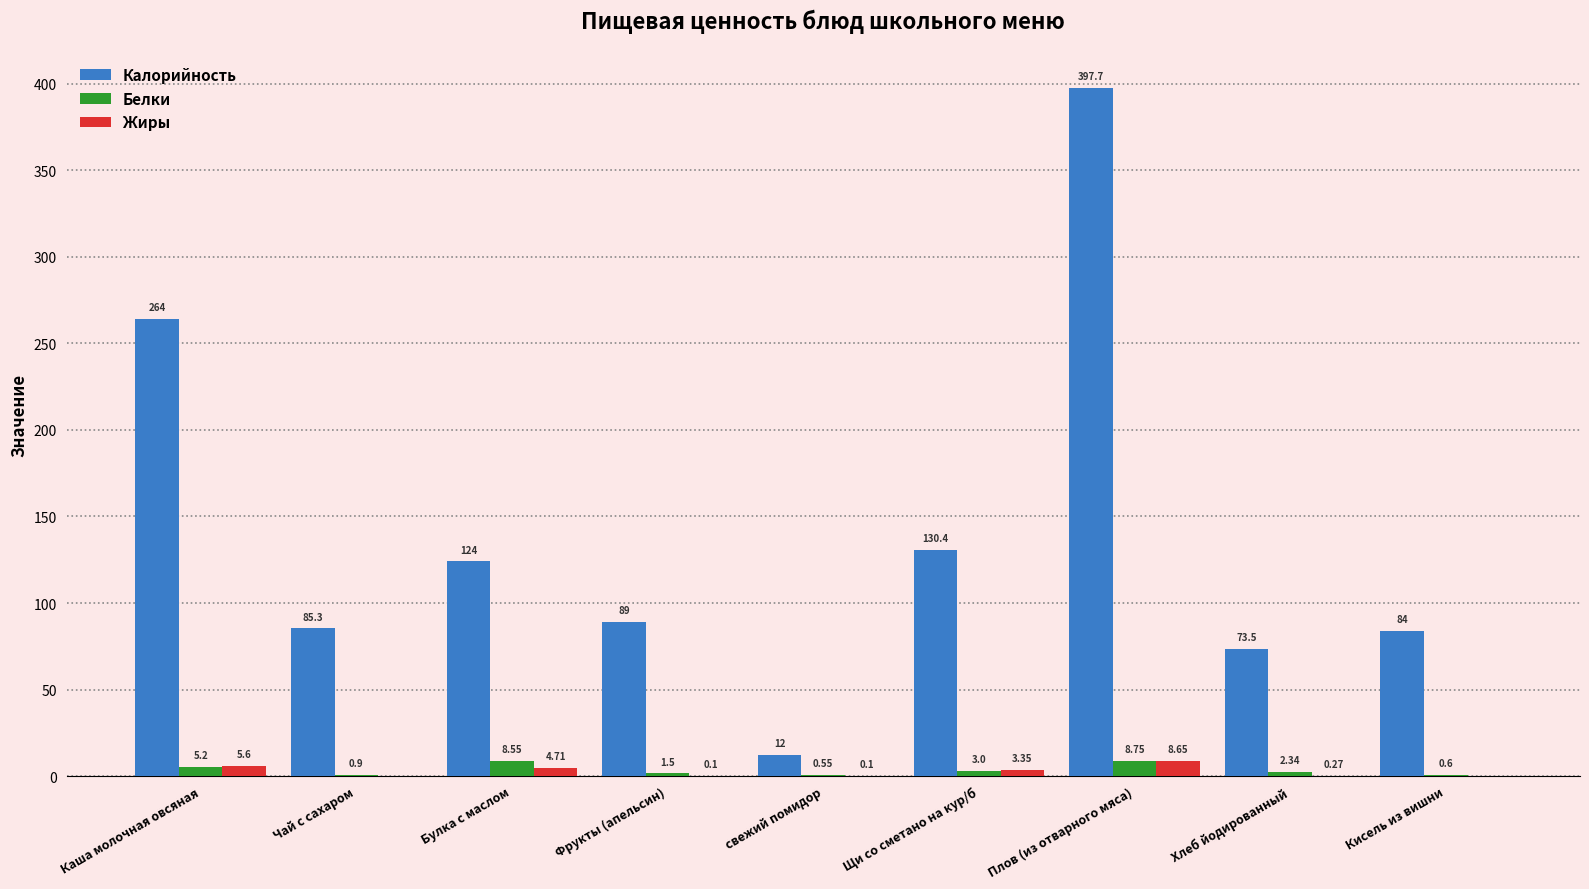

Where is Белки nearest to the value 4?

Щи со сметано на кур/б